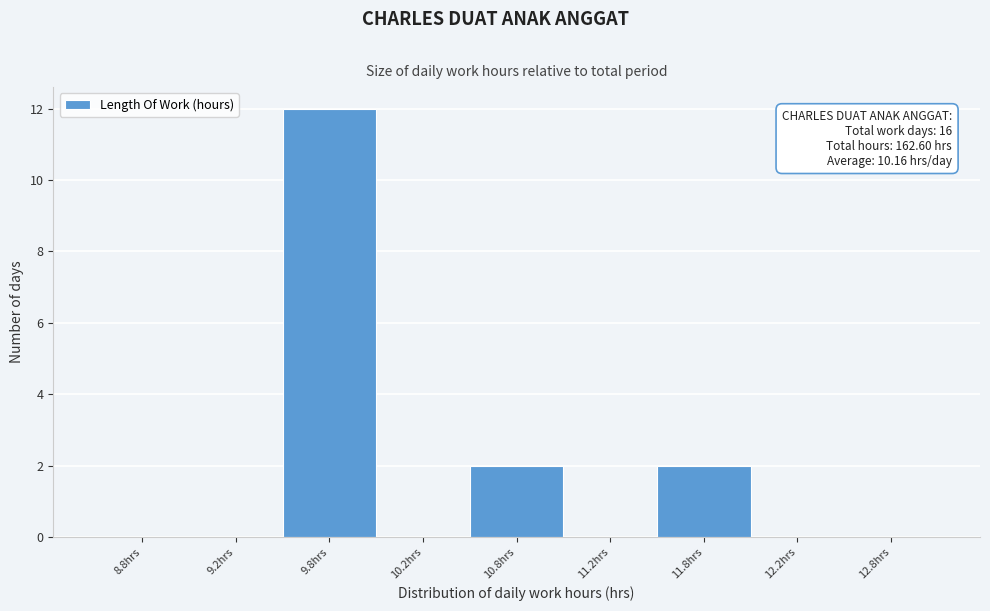

Reading left to right, list all the values displayed in this chart.

8.8hrs=0	9.2hrs=0	9.8hrs=12	10.2hrs=0	10.8hrs=2	11.2hrs=0	11.8hrs=2	12.2hrs=0	12.8hrs=0